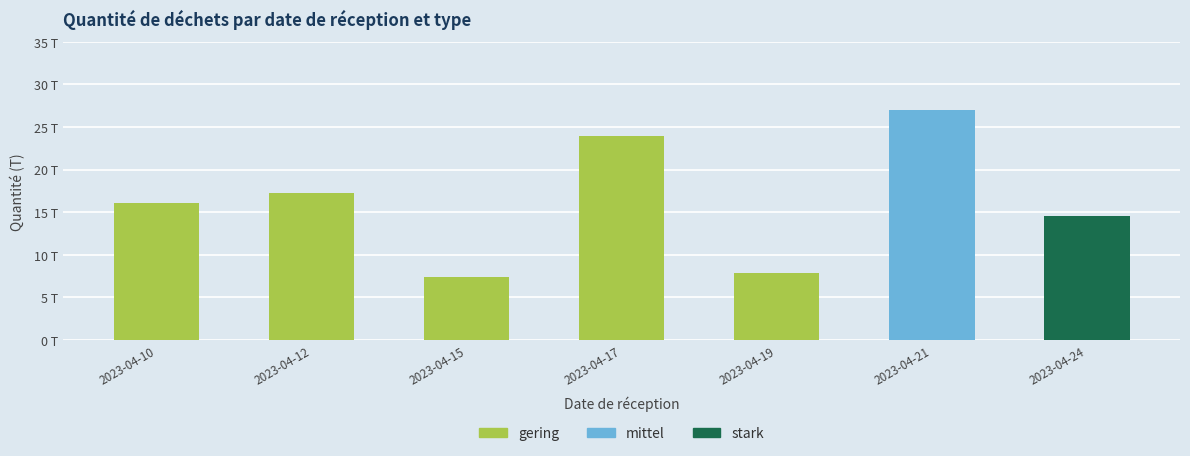

Where does the gering series first go above 7?

2023-04-10